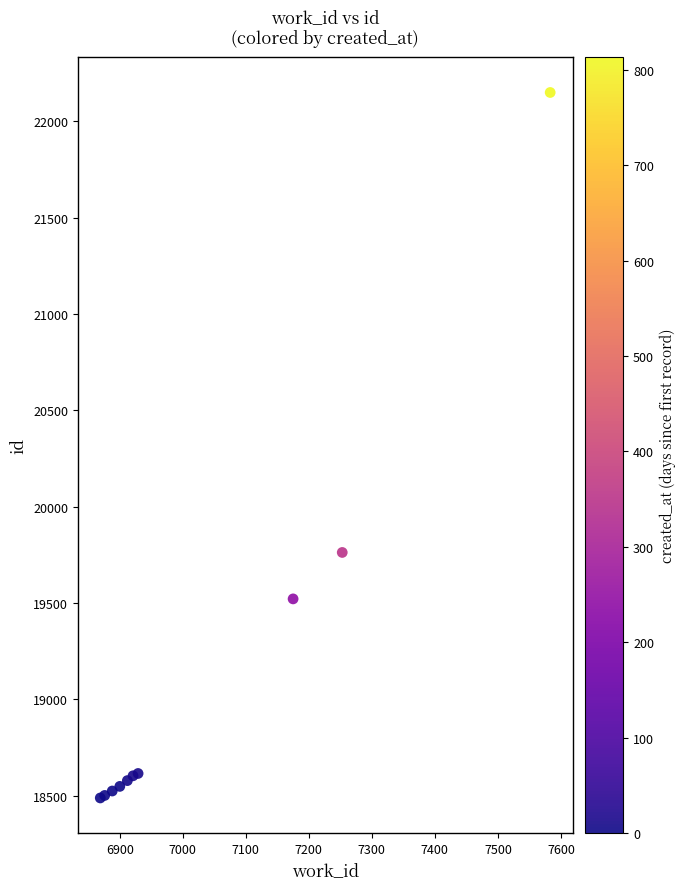

What Y value in the scatter plot is closest to 20318?

19762